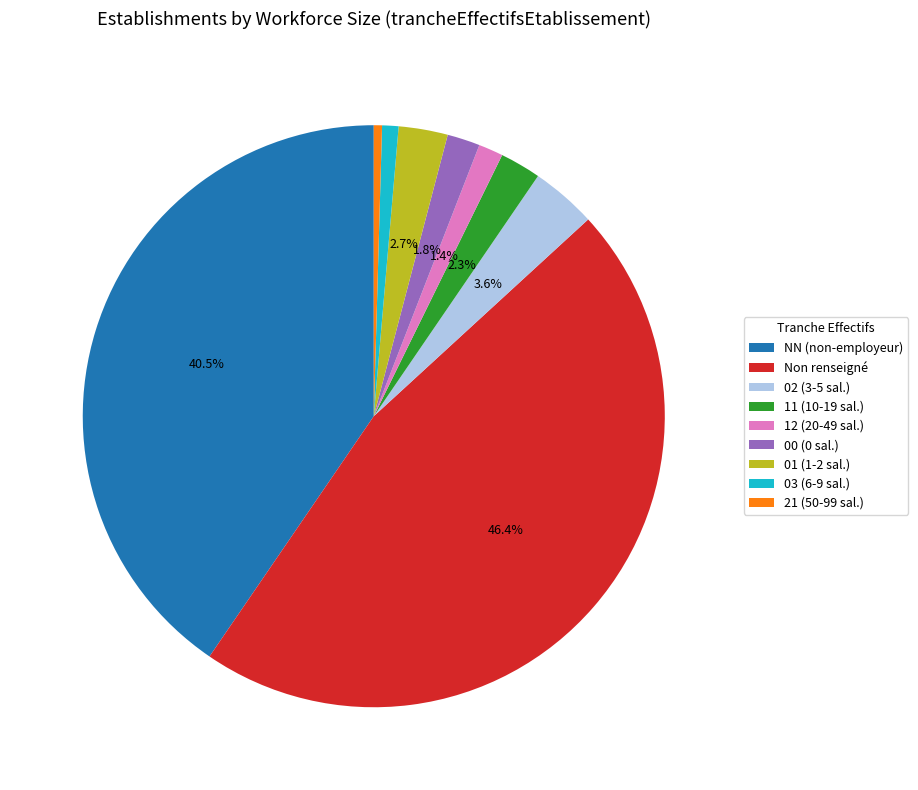

Which has a higher value, Non renseigné or 00 (0 sal.)?

Non renseigné